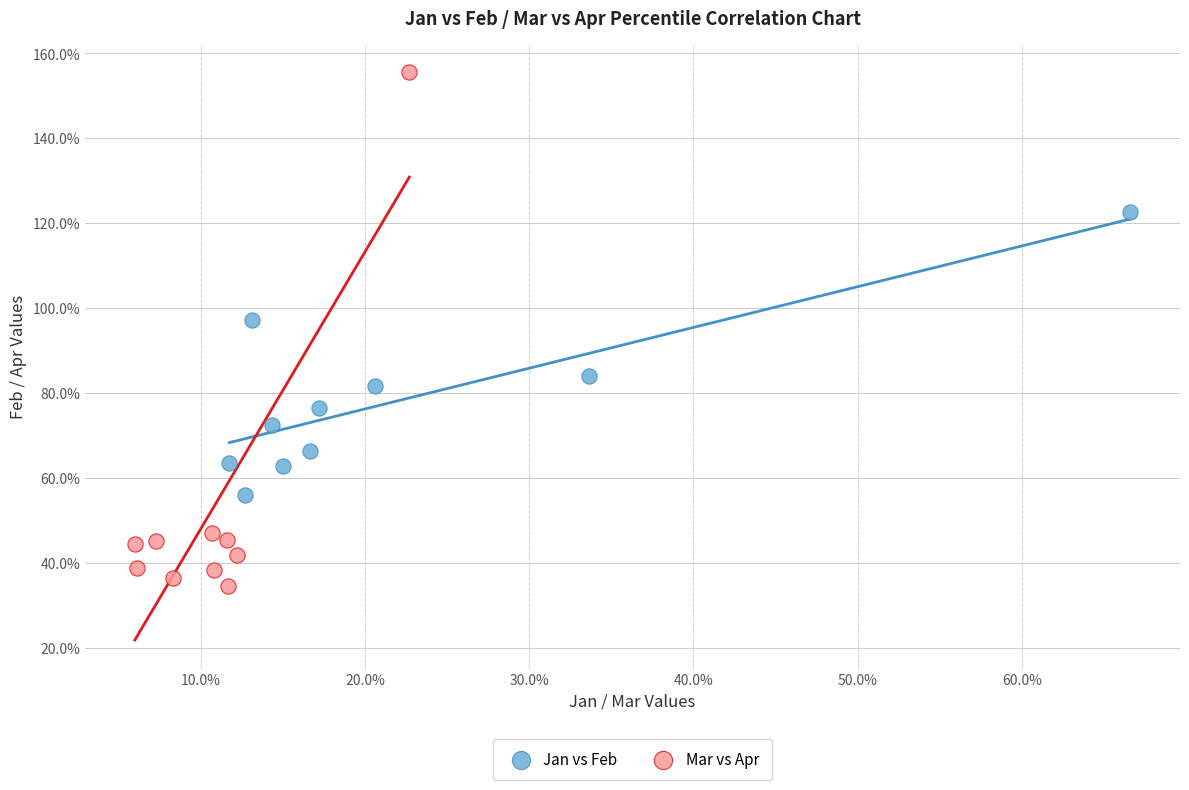

Which series has the largest Y range (max minus min)?

Mar vs Apr